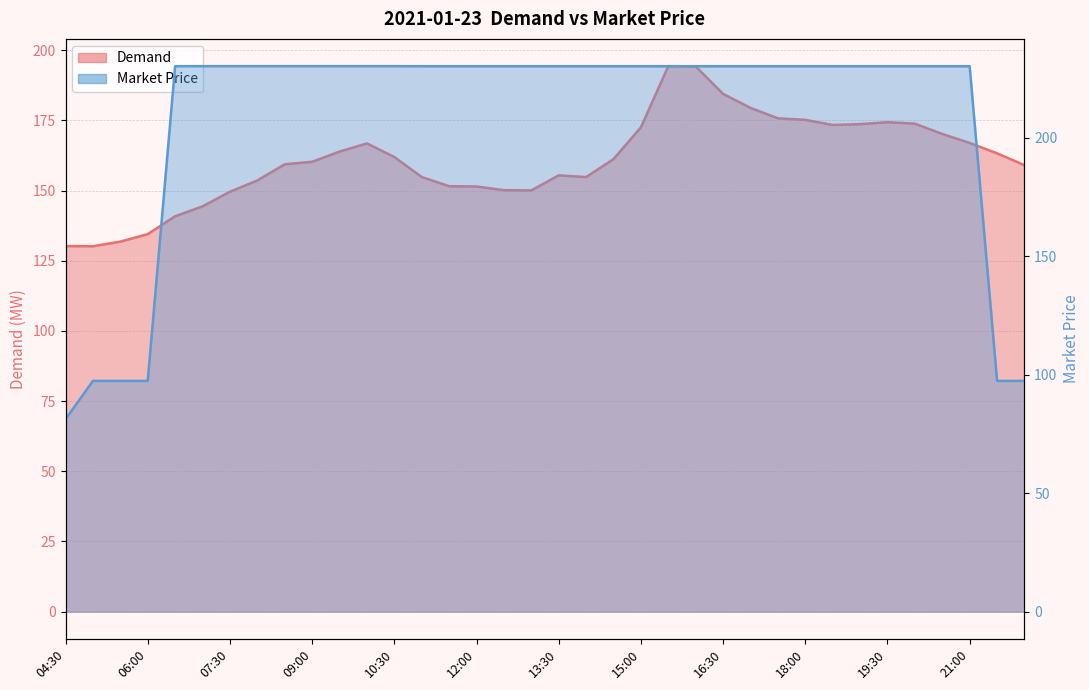

What is the label of the 21st point from the right?

12:00